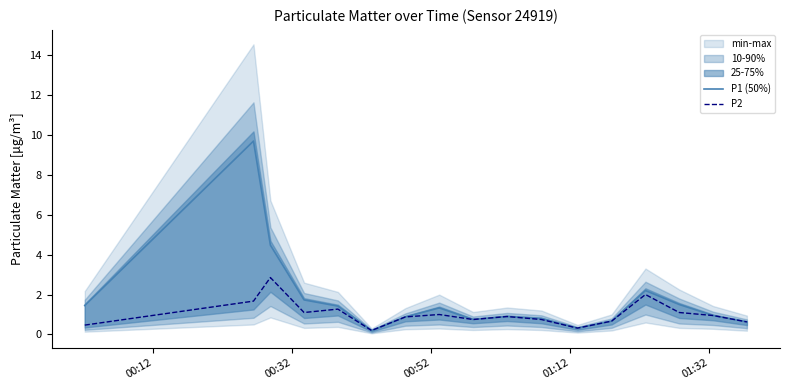

What is the value of the P2 point at the 8th from the left?

1.0